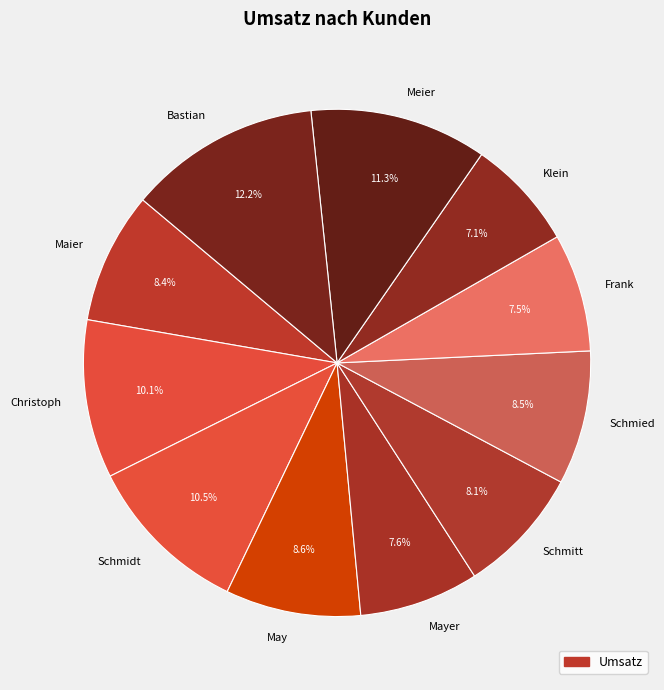

Between May and Meier, which is larger?

Meier